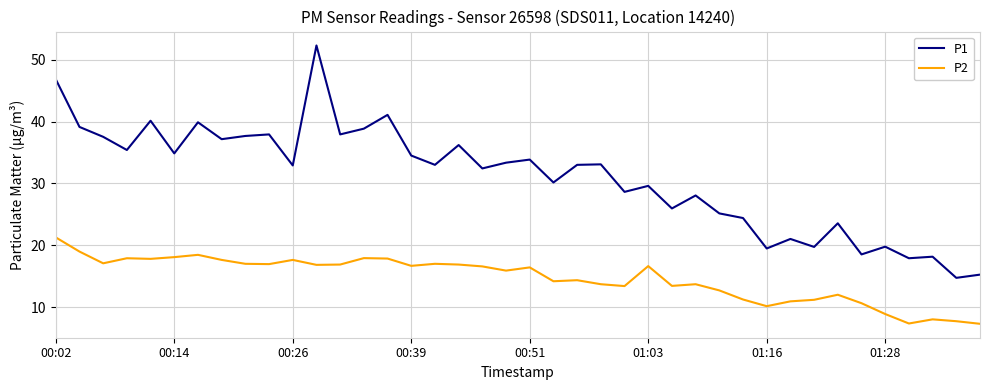

Rank the series by their average value, from highest to lowest.

P1, P2